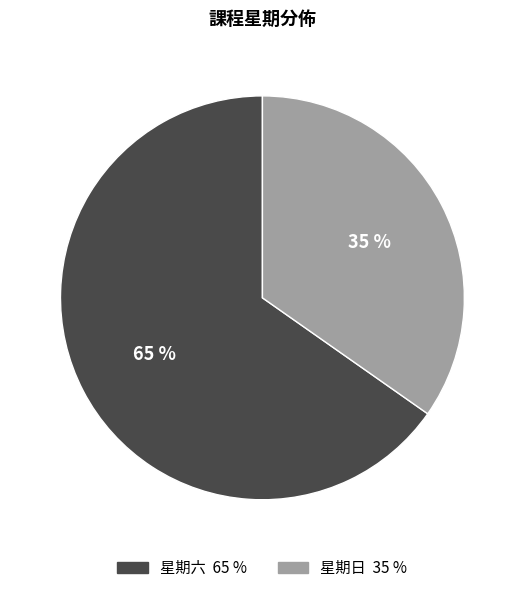

Which category accounts for the majority?

星期六